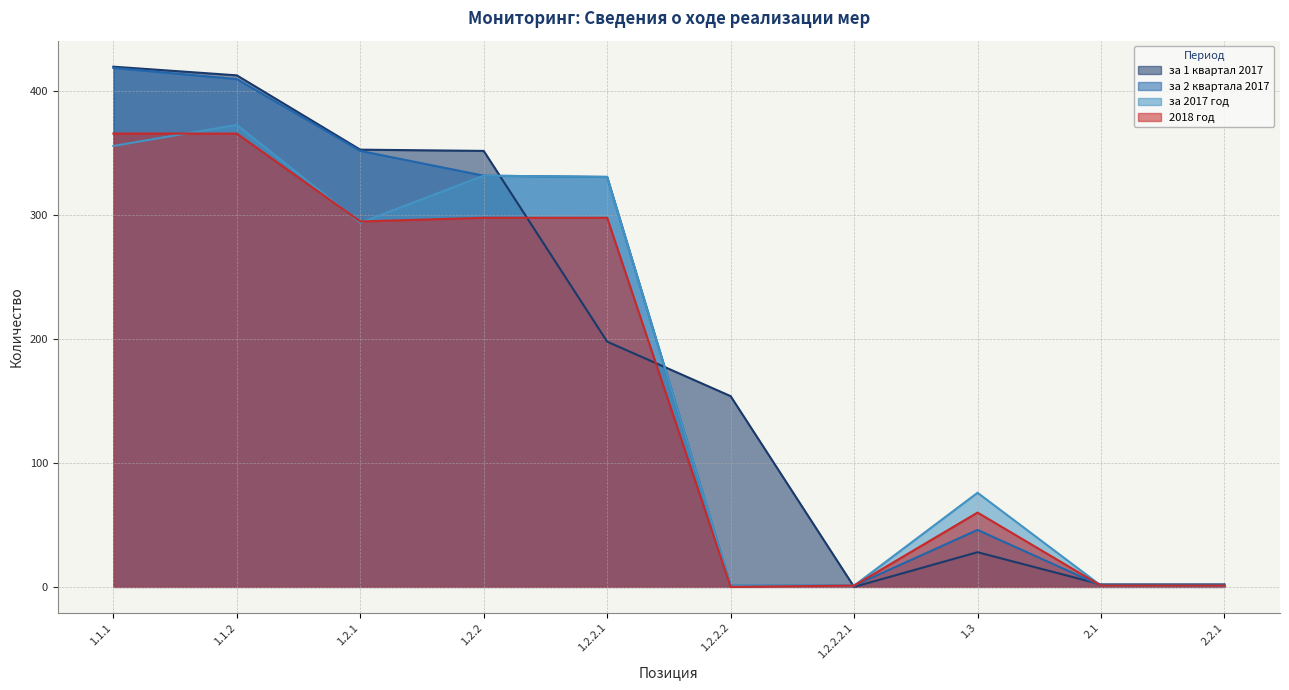

In за 2017 год, how many points are higher than both neighbors (excluding endpoints)?

3